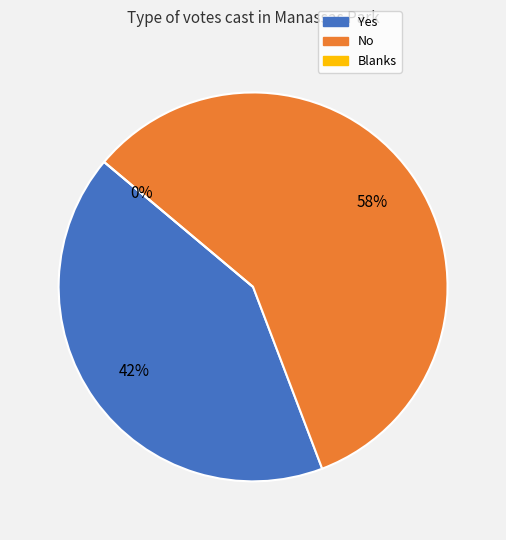

Which slice is the smallest?

Blanks